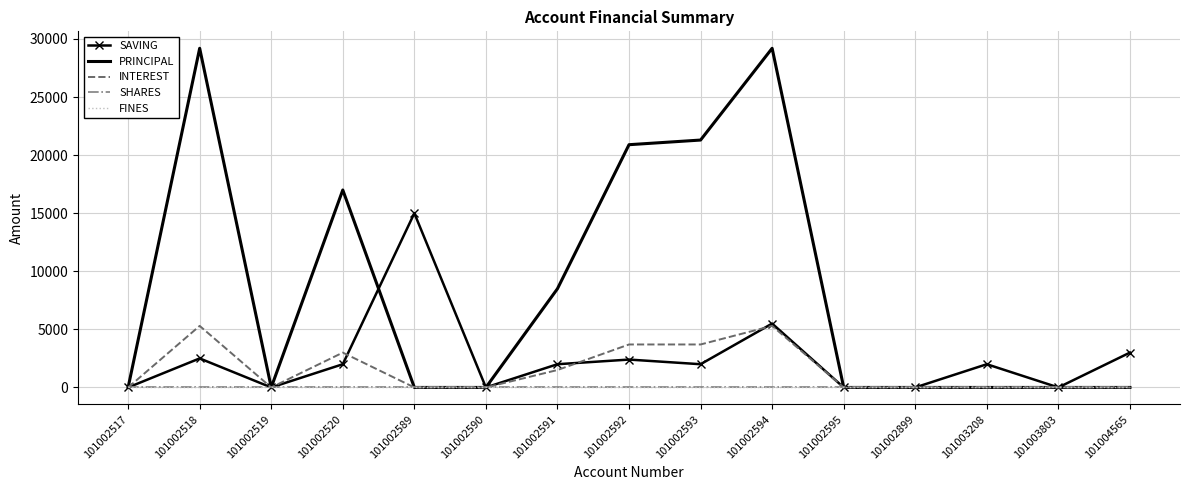

At how many categories does at least one series exceed 24319?

2